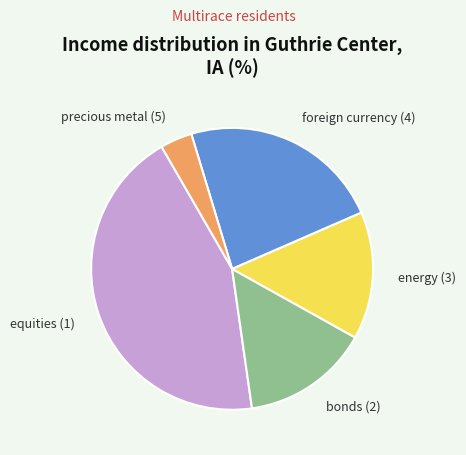

Do precious metal (5) and foreign currency (4) together represent more than half of the pie?

No